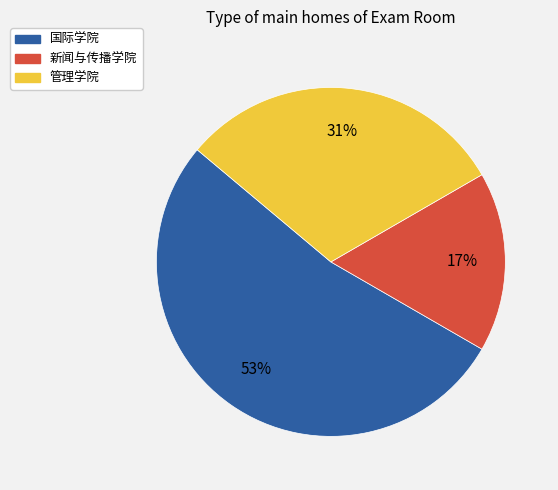

Is the sum of 国际学院 and 新闻与传播学院 greater than half?

Yes